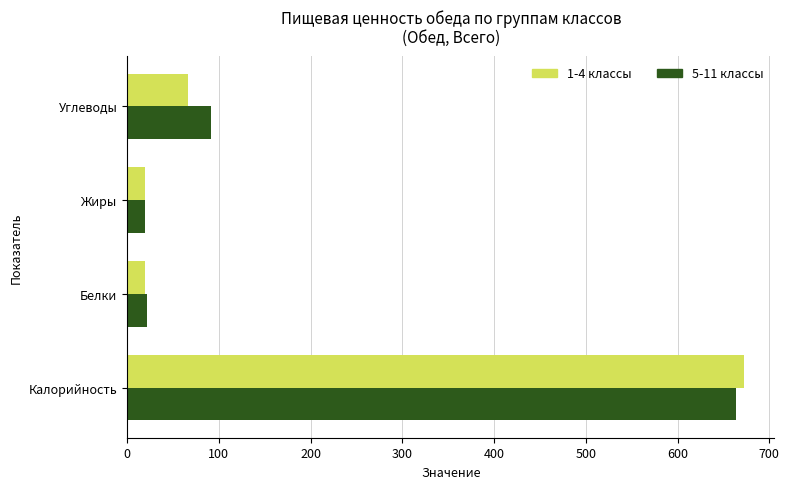

At which label is 5-11 классы closest to 341?

Углеводы